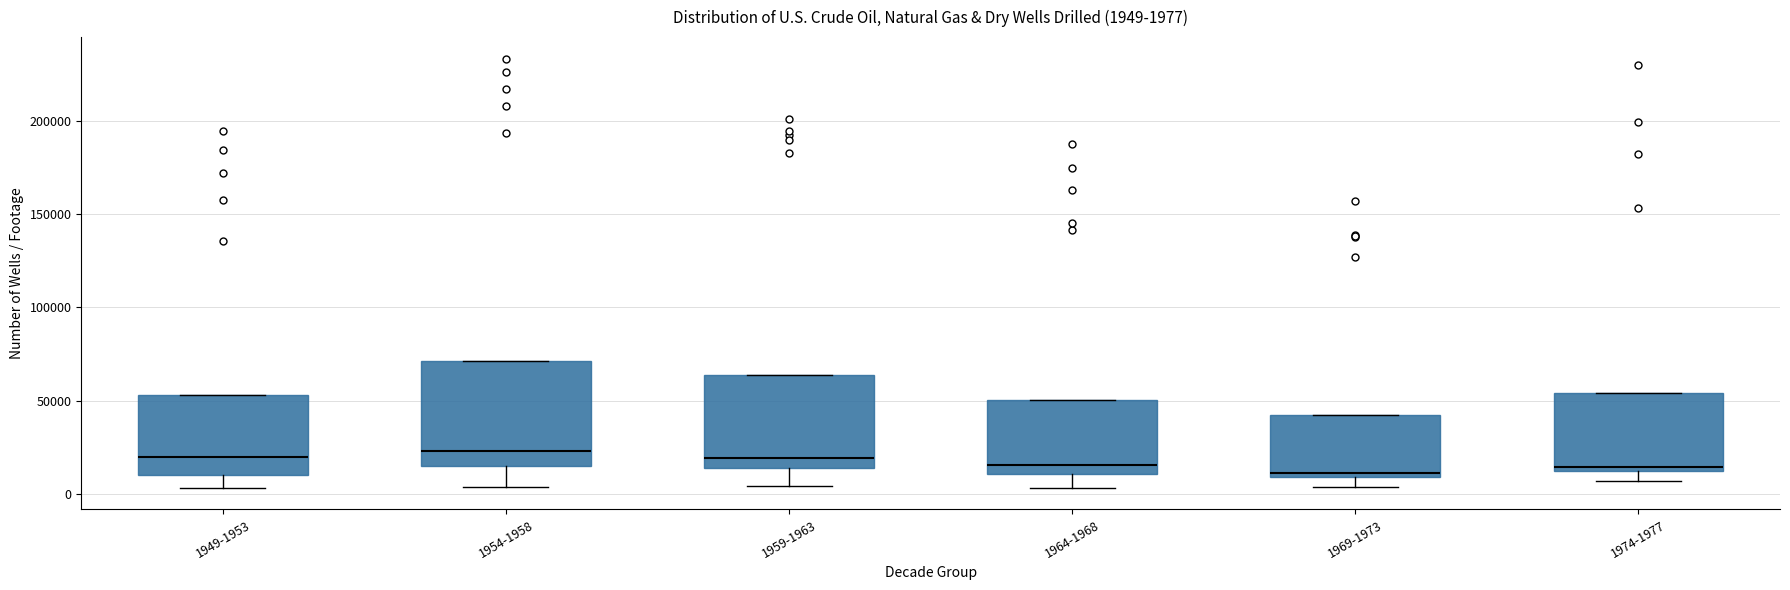

Comparing the boxes themselves (not the whiskers), which one is the tallest?

1954-1958